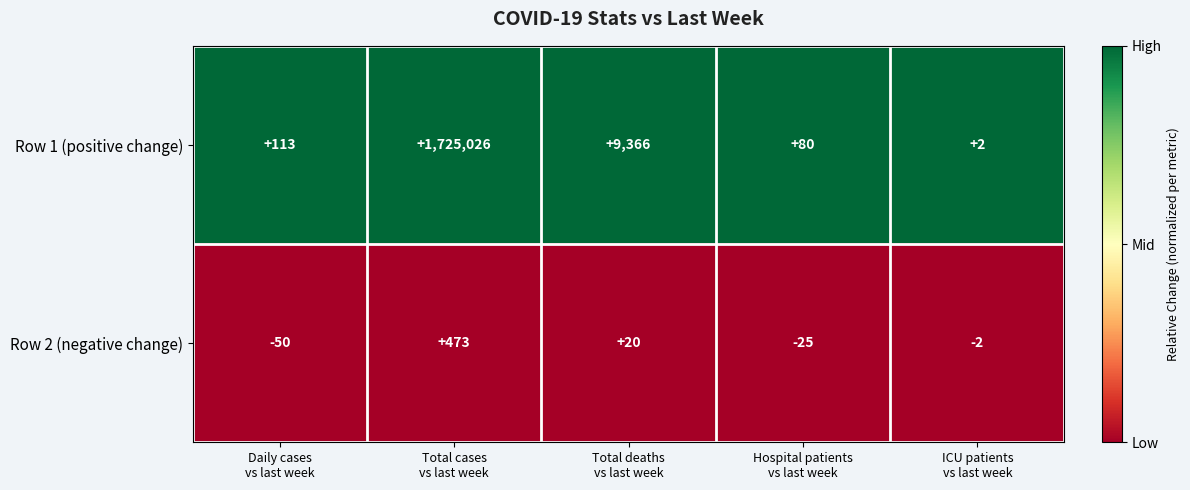

Which series has the largest range (max minus min)?

Row 1 (positive change)